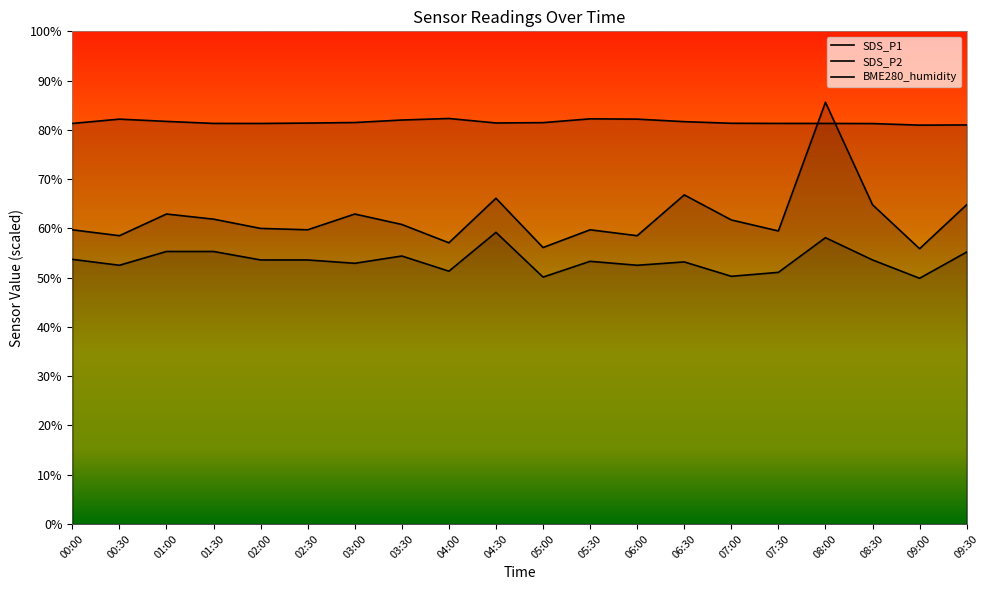

How many lines are shown in the chart?

3